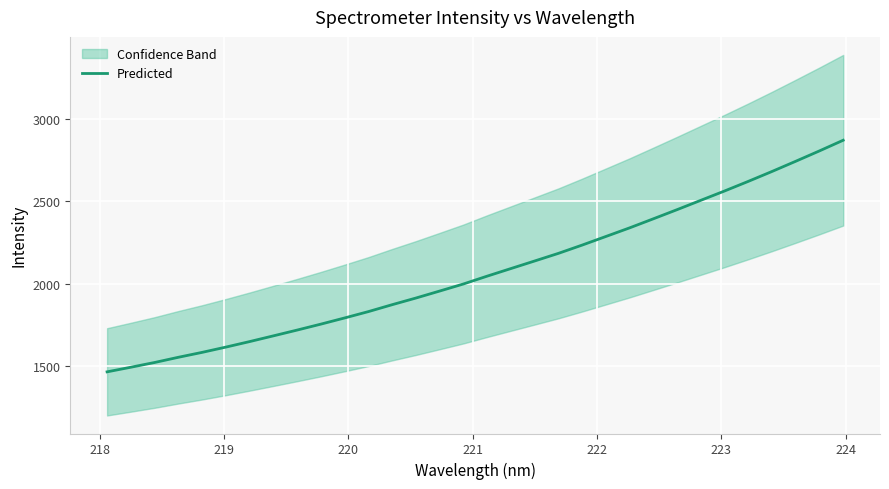

What is the highest value of the Predicted series?

2869.3